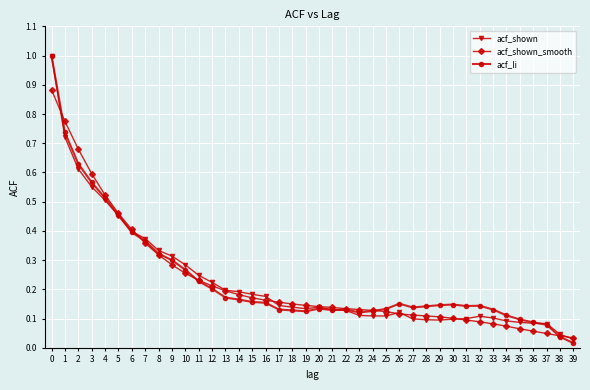

Which series changed the most between 34 and 38?

acf_li